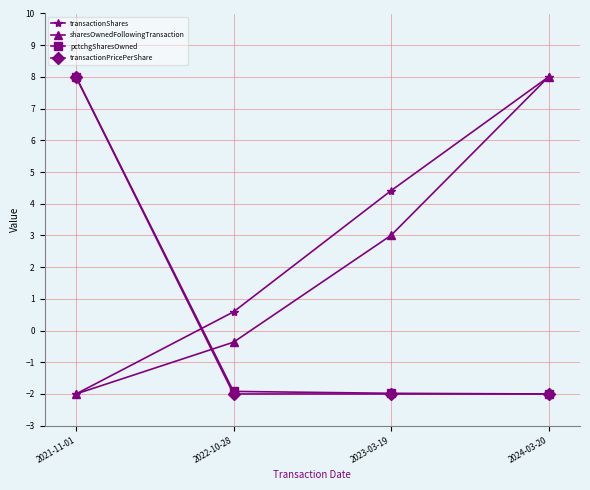

Where does the transactionShares series first go above 4?

2023-03-19